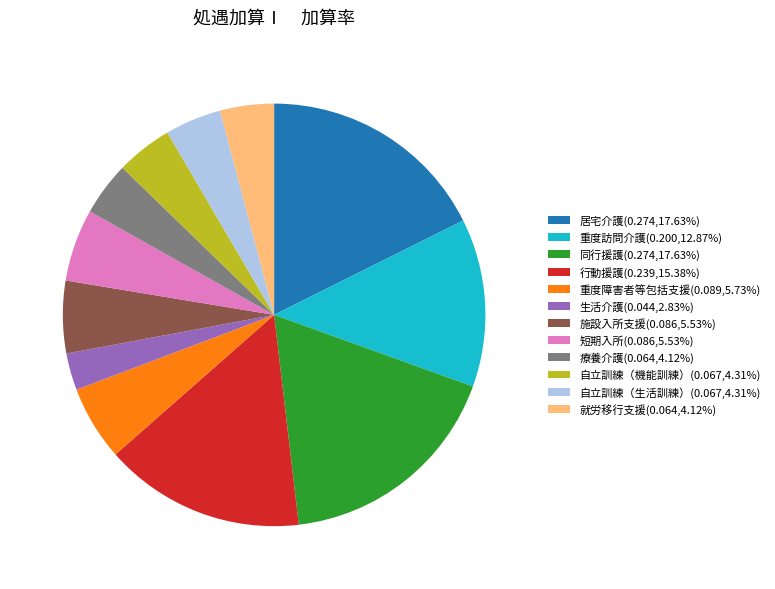

True or false: 短期入所 accounts for 6% of the total.

True